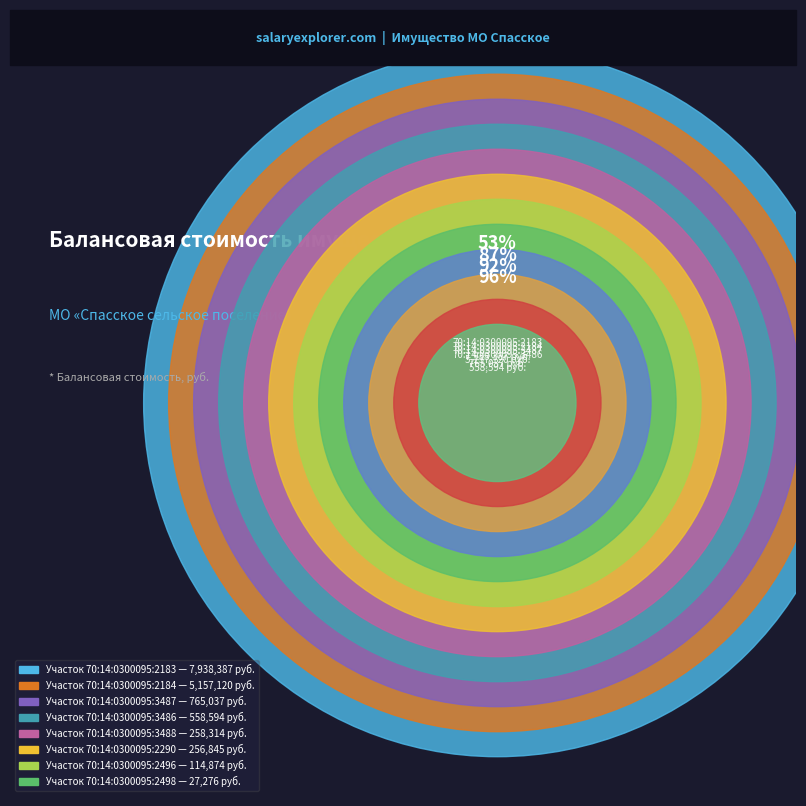

What is the majority slice?

Участок 70:14:0300095:2183